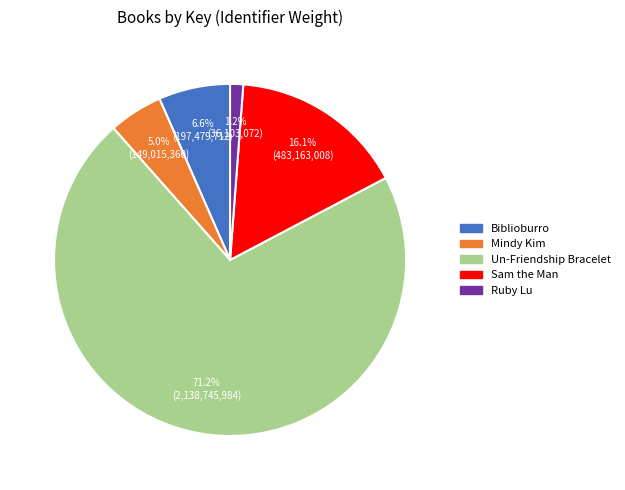

Is there any slice that represents more than half of the pie?

Yes